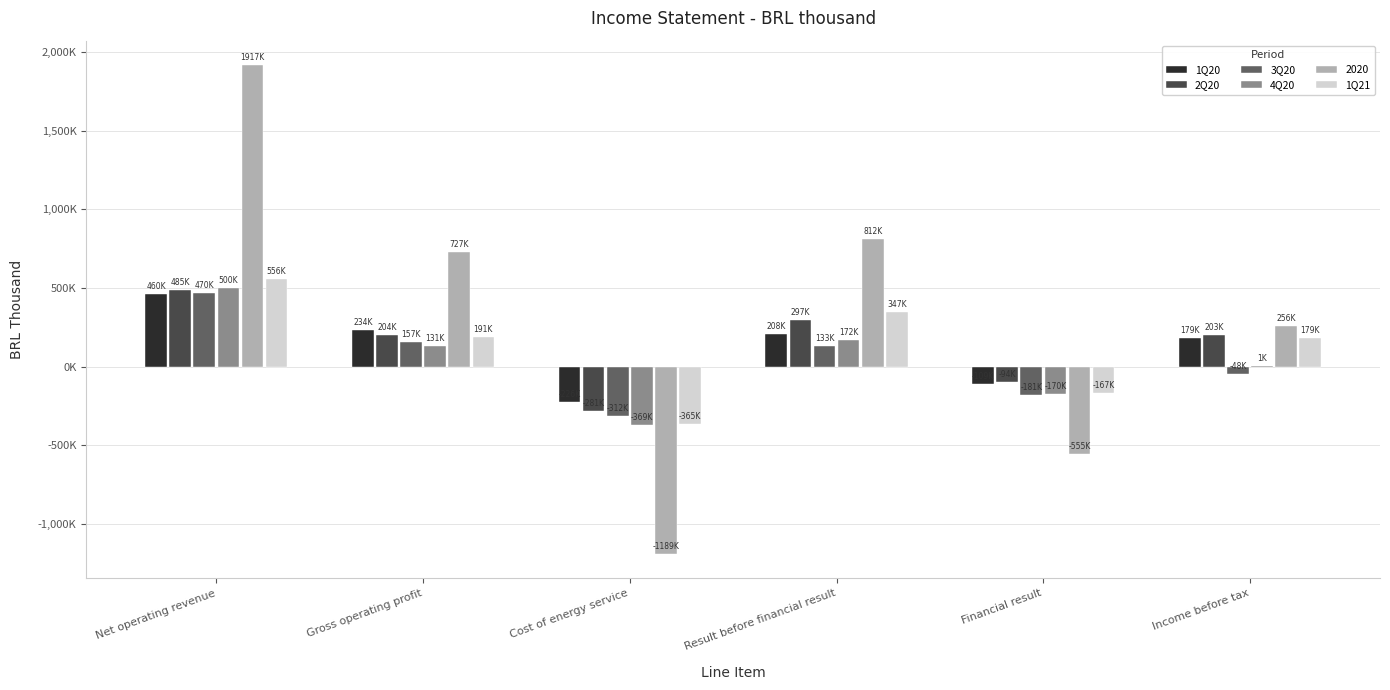

What are all the series names shown in the legend?

1Q20, 2Q20, 3Q20, 4Q20, 2020, 1Q21